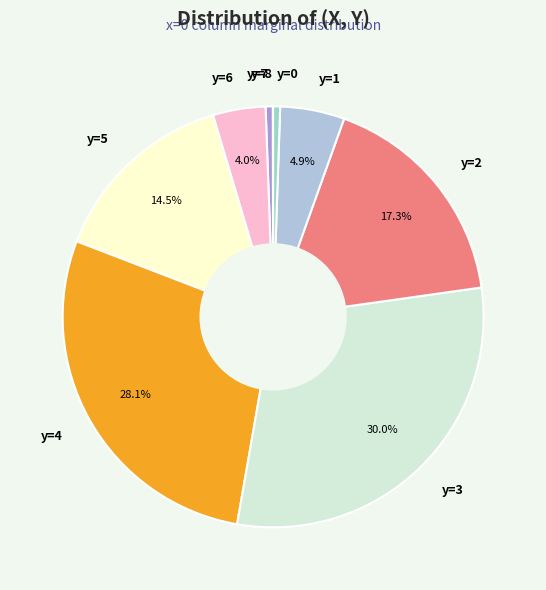

Which slice is the largest?

y=3